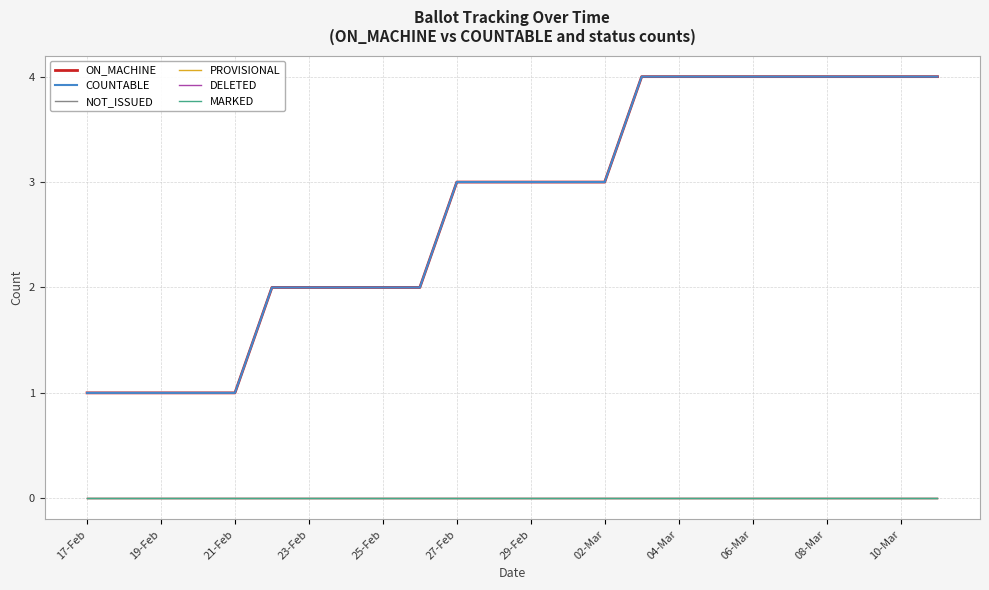

Which label corresponds to the smallest value in the chart?

17-Feb